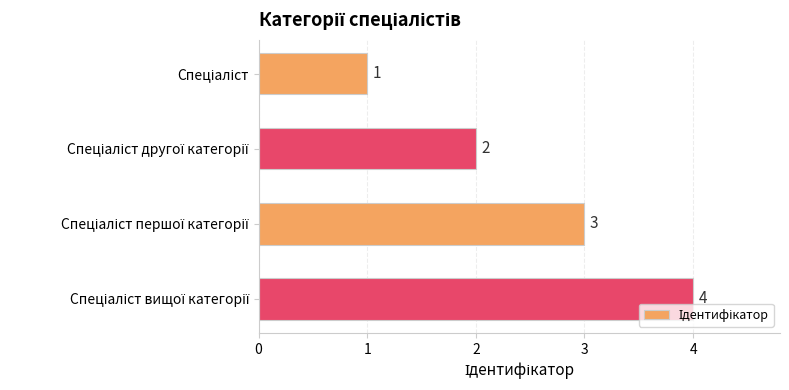

How many values are between 2 and 4?

3